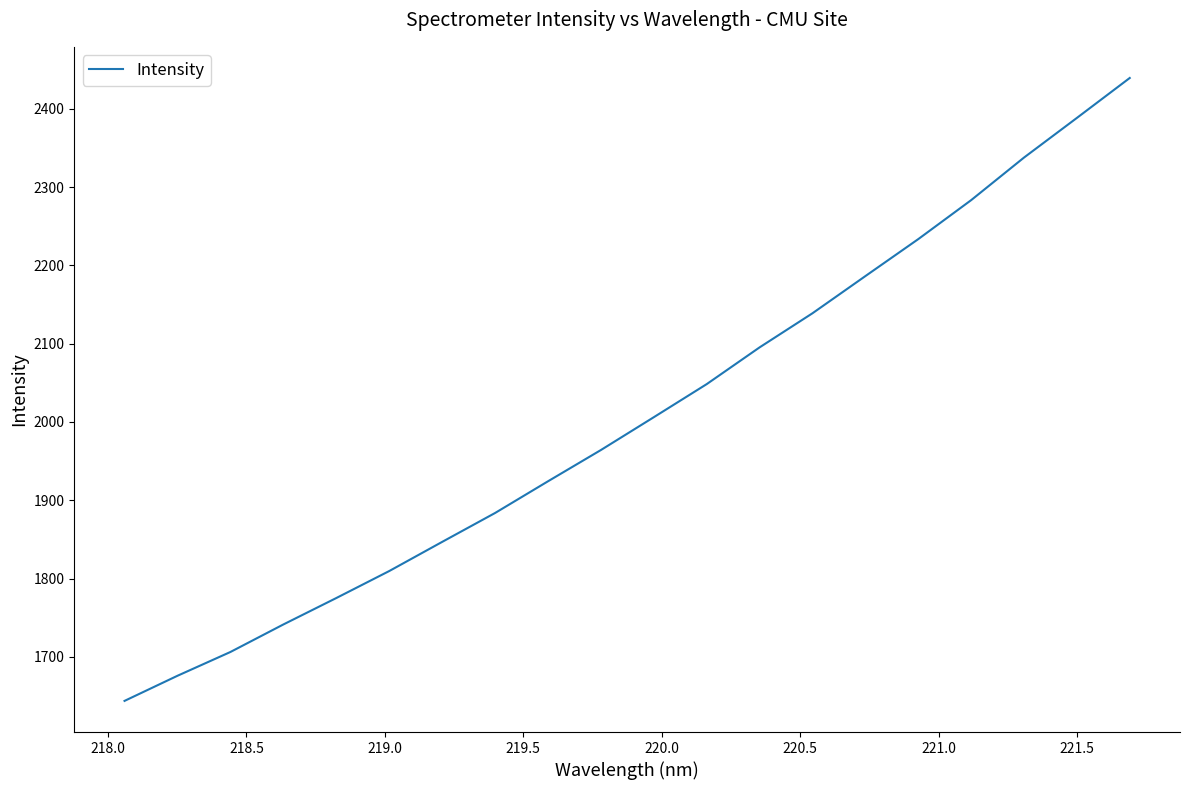

What is the greatest value displayed?

2439.3